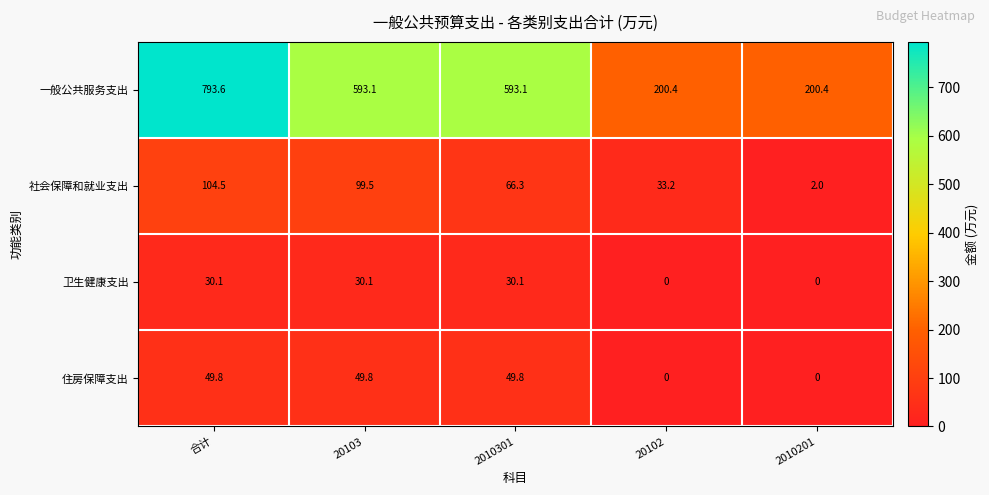

Is it true that 一般公共服务支出 equals 593.1 at 2010301?

True